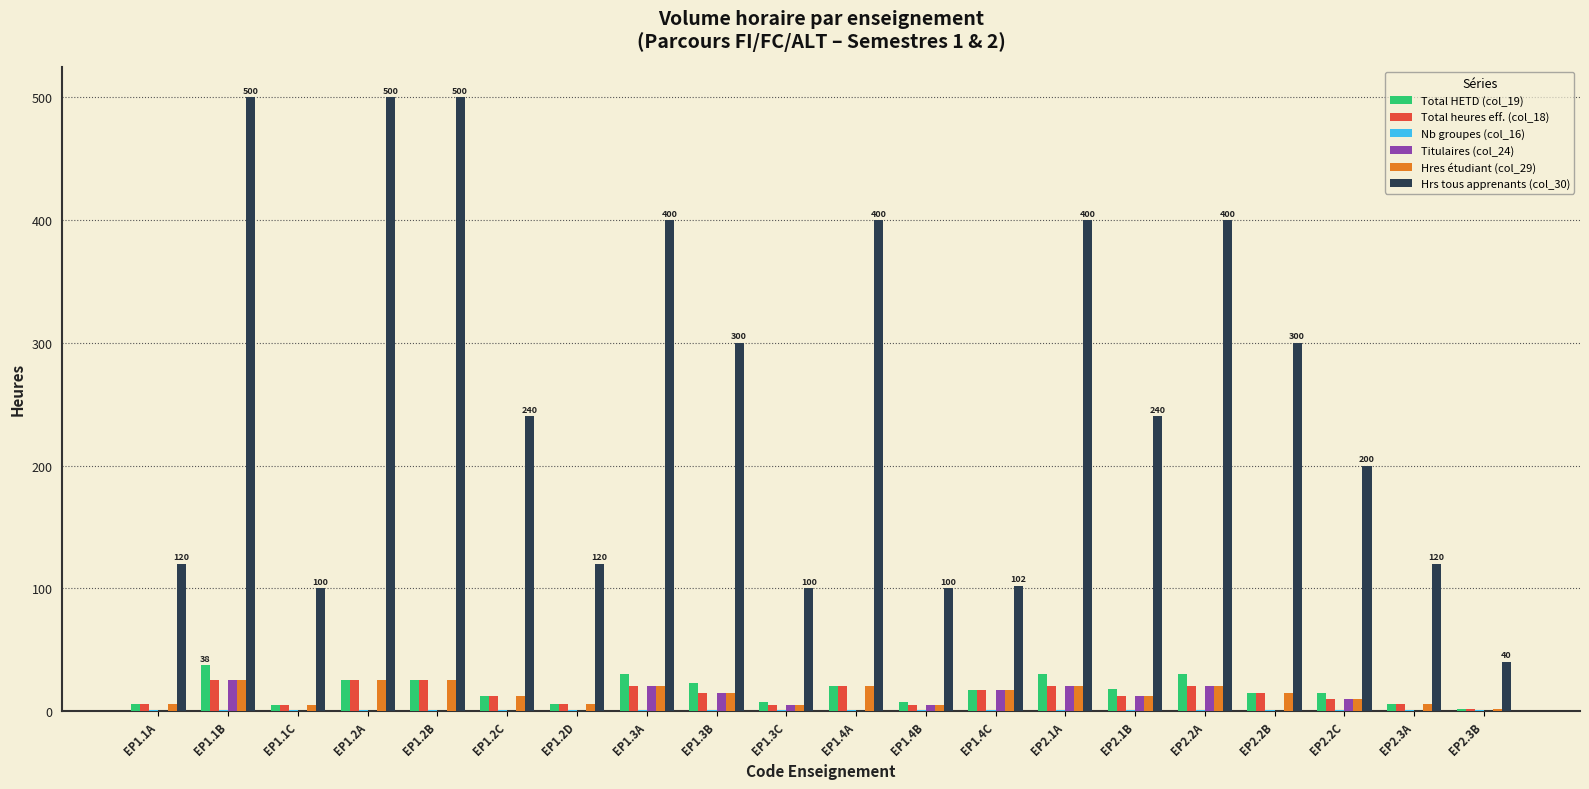

Which series has the largest total across all categories?

Hrs tous apprenants (col_30)